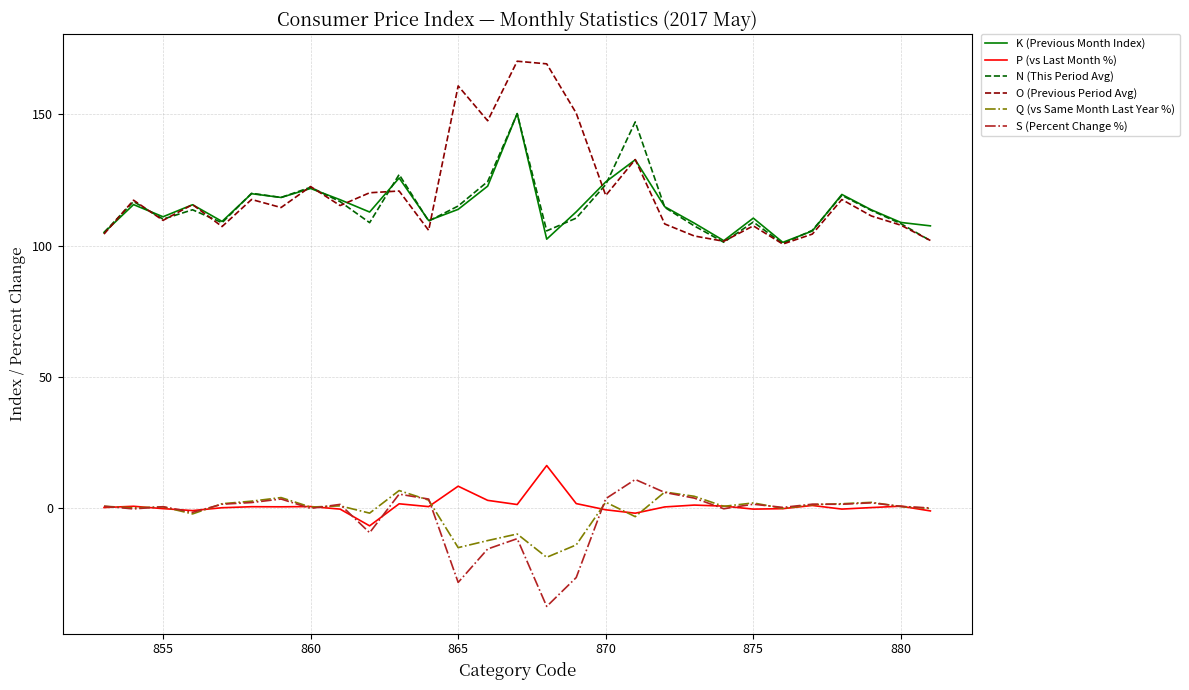

What is the average value of the S (Percent Change %) series?

-2.9